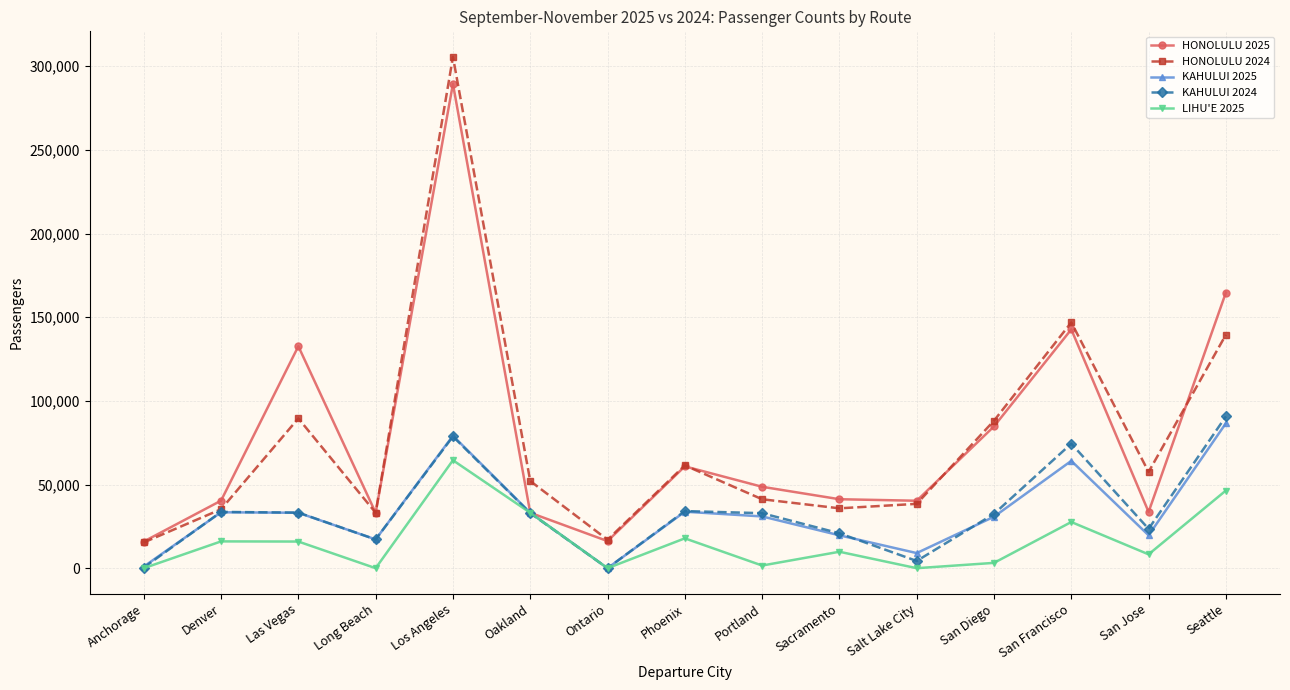

True or false: HONOLULU 2024 has a value of 89523 at Las Vegas.

True